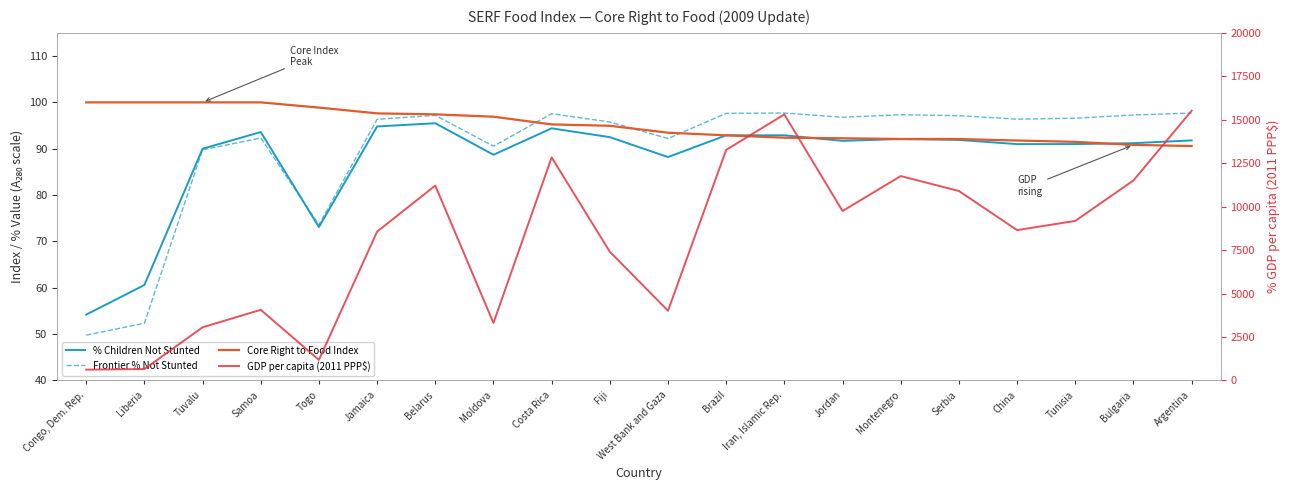

Which series changed the most between Jamaica and Serbia?

GDP per capita (2011 PPP$)